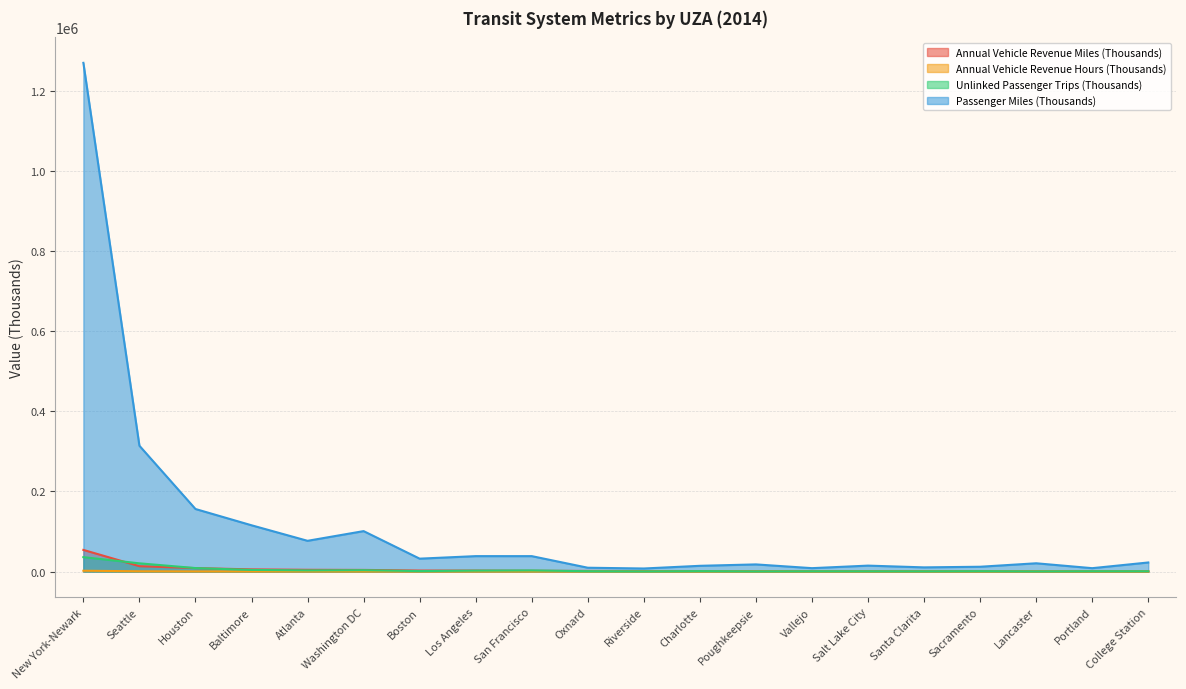

How many lines are shown in the chart?

4